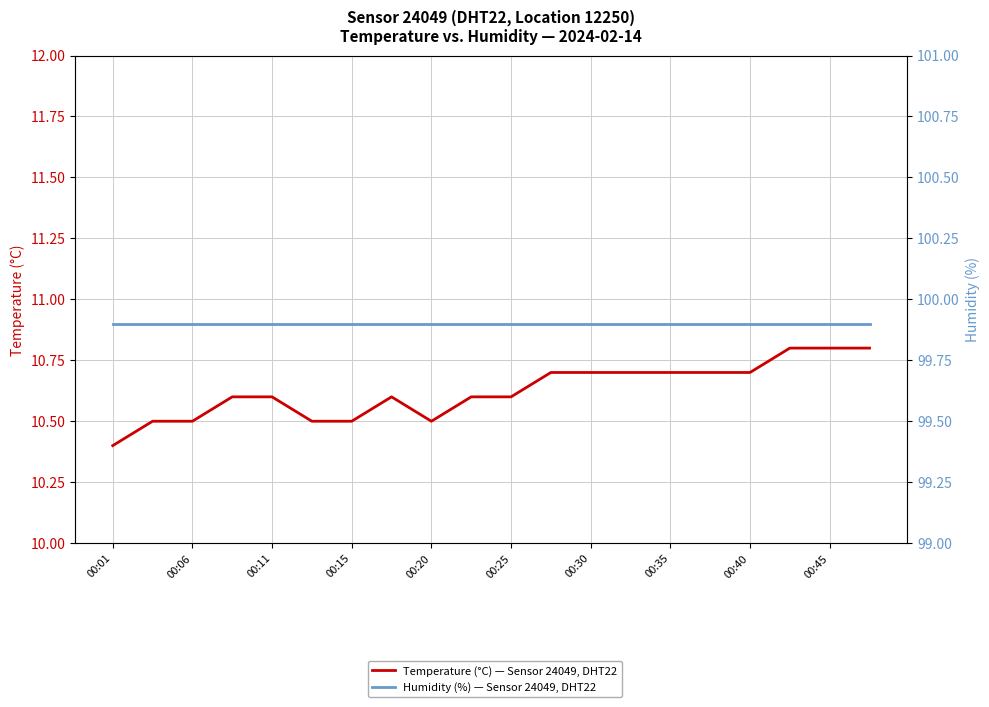

How many interior local valleys does the Temperature (°C) — Sensor 24049, DHT22 series have?

1